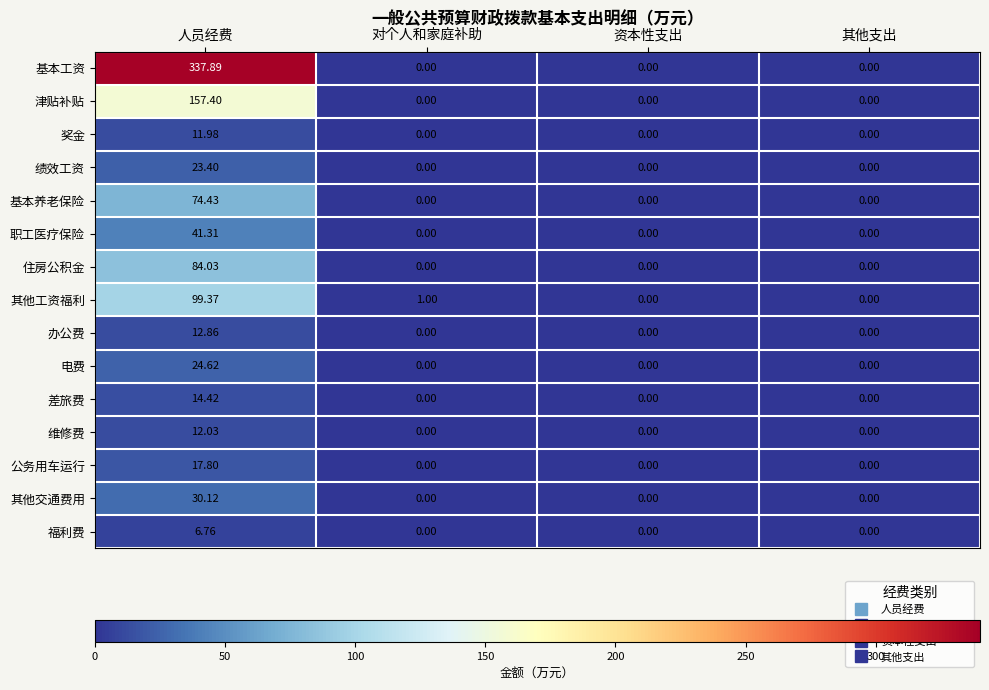

At which label does 差旅费 reach its peak?

人员经费